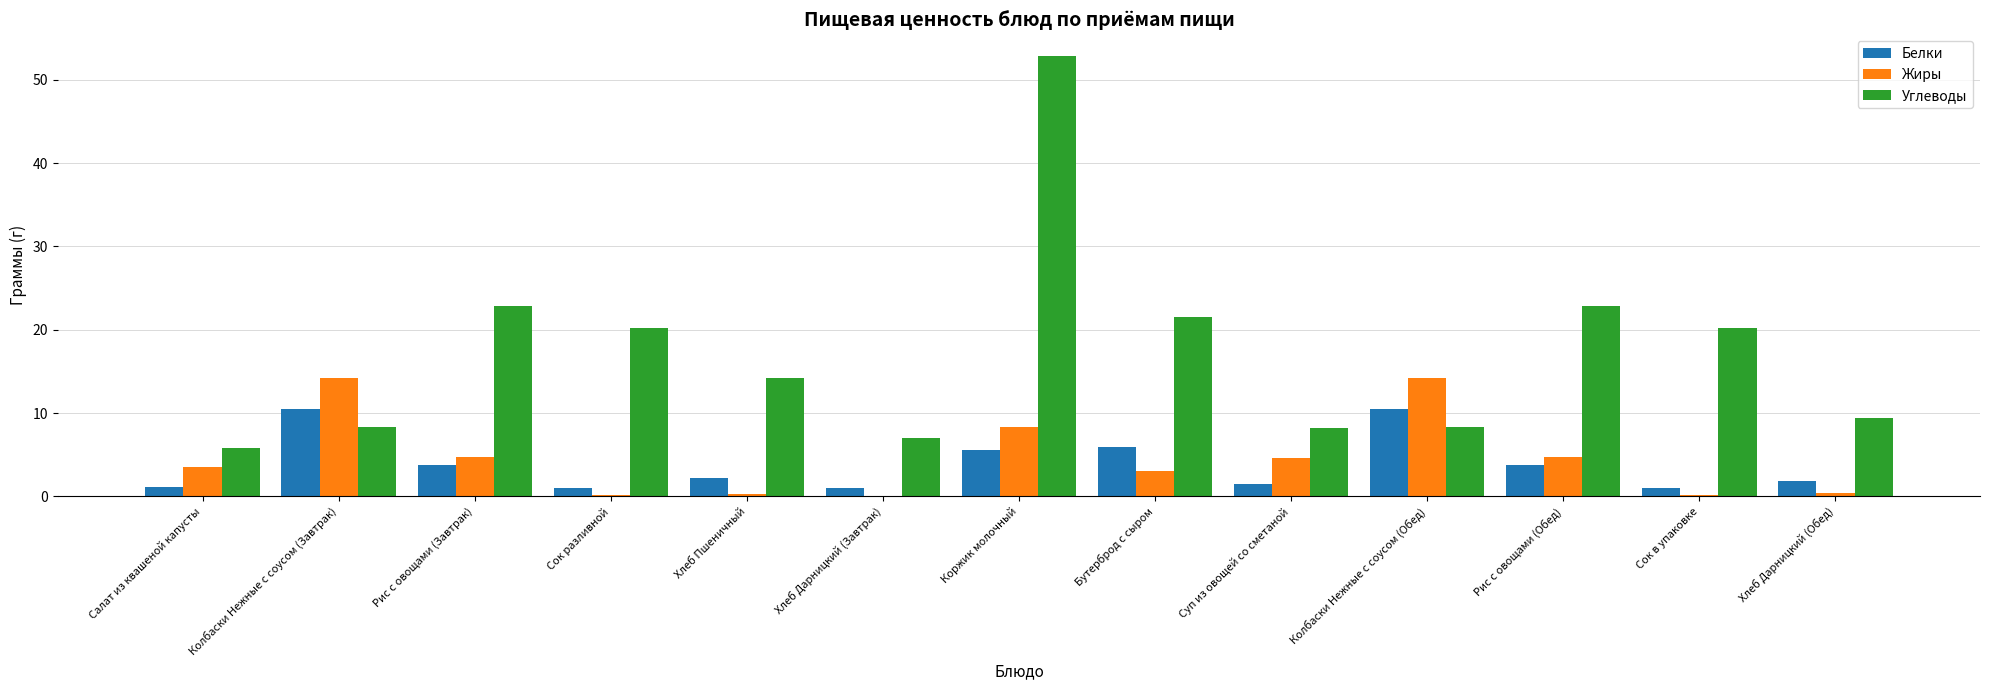

What are all the series names shown in the legend?

Белки, Жиры, Углеводы